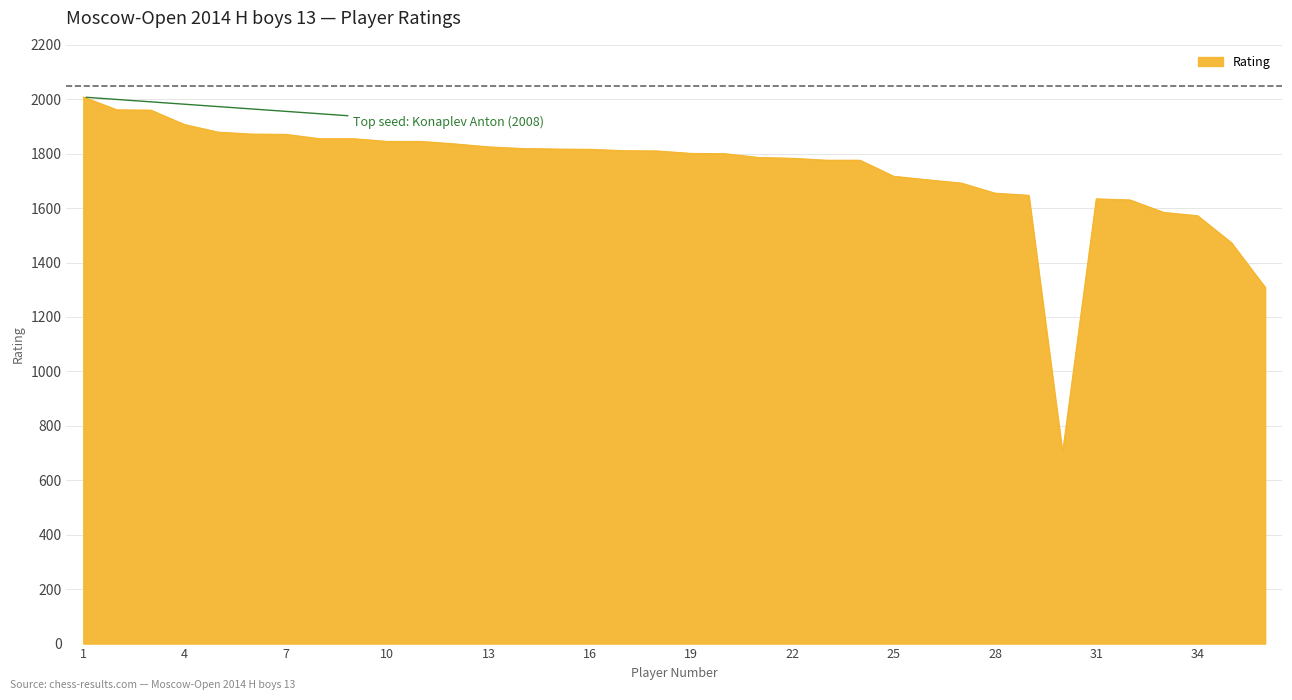

What is the minimum value shown in the chart?

700